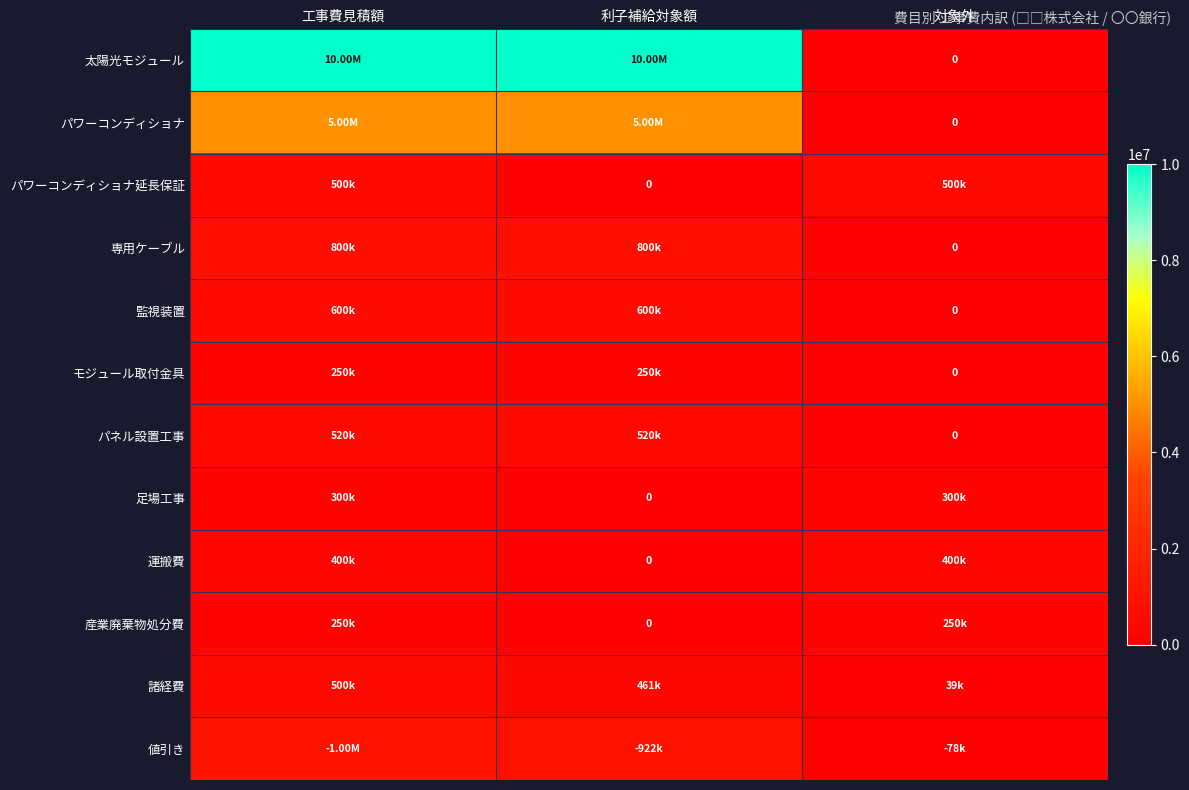

Between 工事費見積額 and 利子補給対象額, which is larger?

工事費見積額